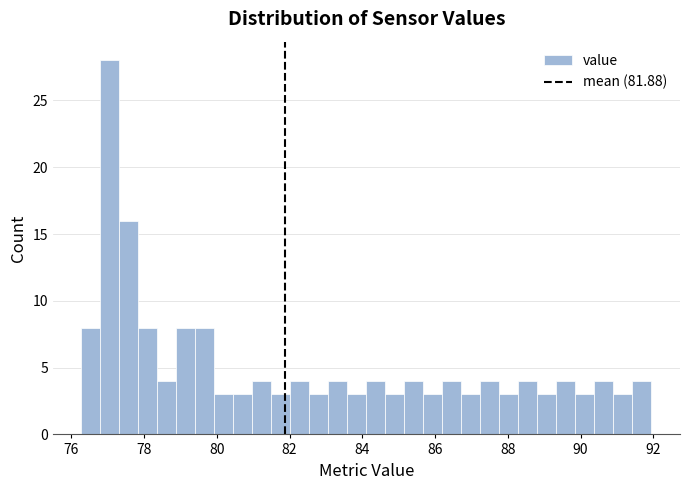

Around what value on the x-axis is the tallest bar? Give the approximate position of its centre, as read against the axis.

77.0